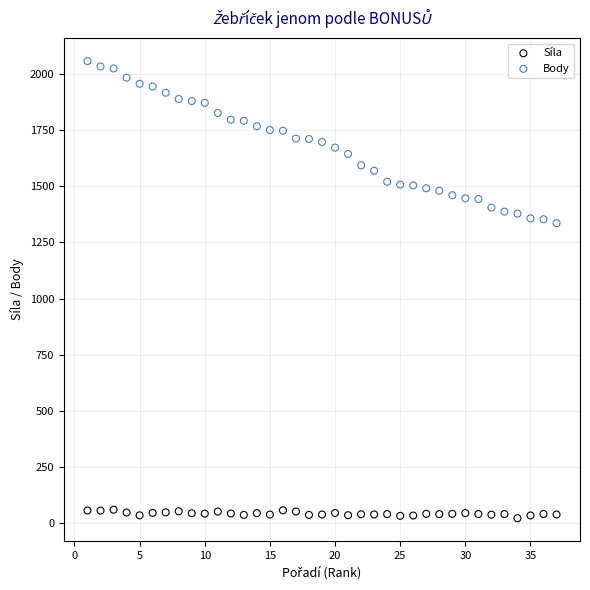

What is the X range (max minus min) for the scatter plot?

36.0